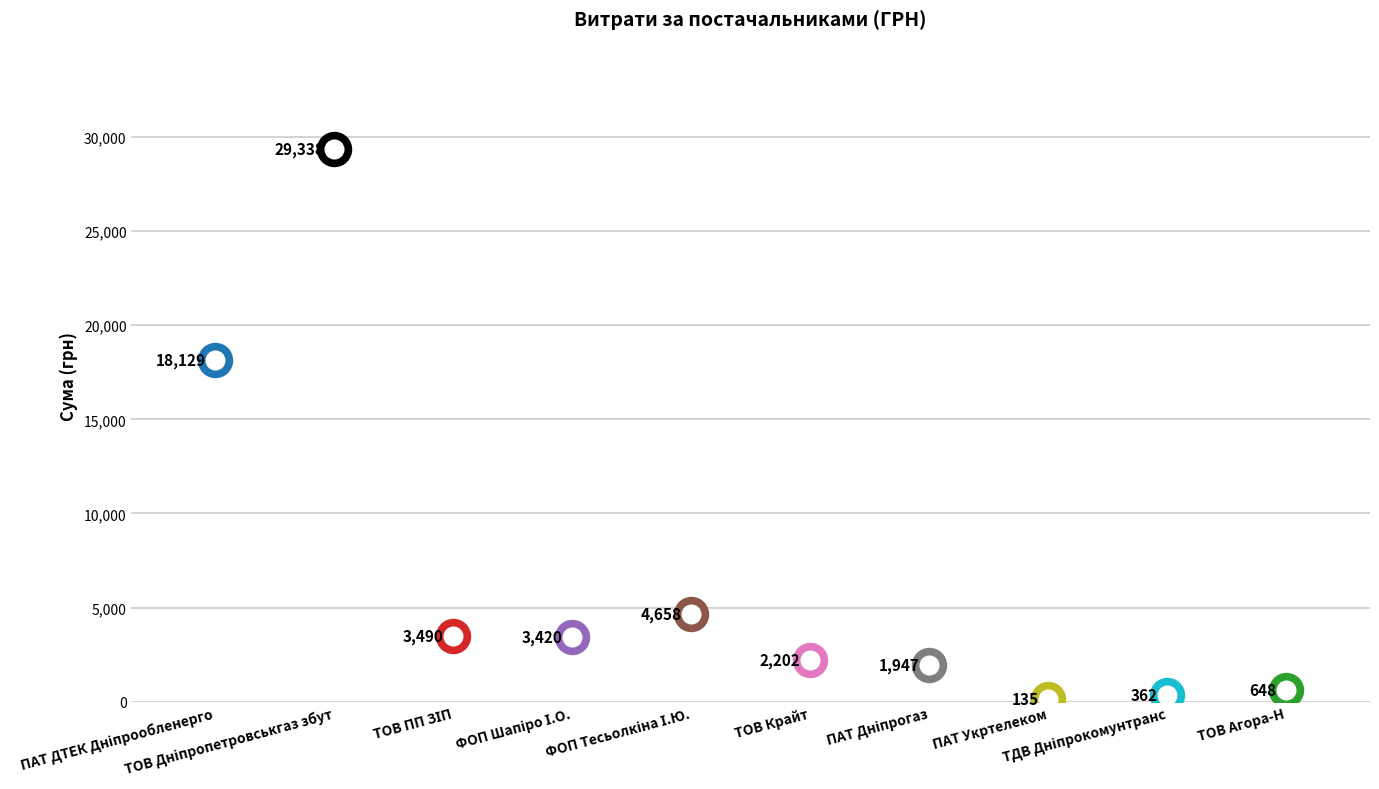

Which has a higher value, ПАТ ДТЕК Дніпрообленерго or ФОП Шапіро І.О.?

ПАТ ДТЕК Дніпрообленерго